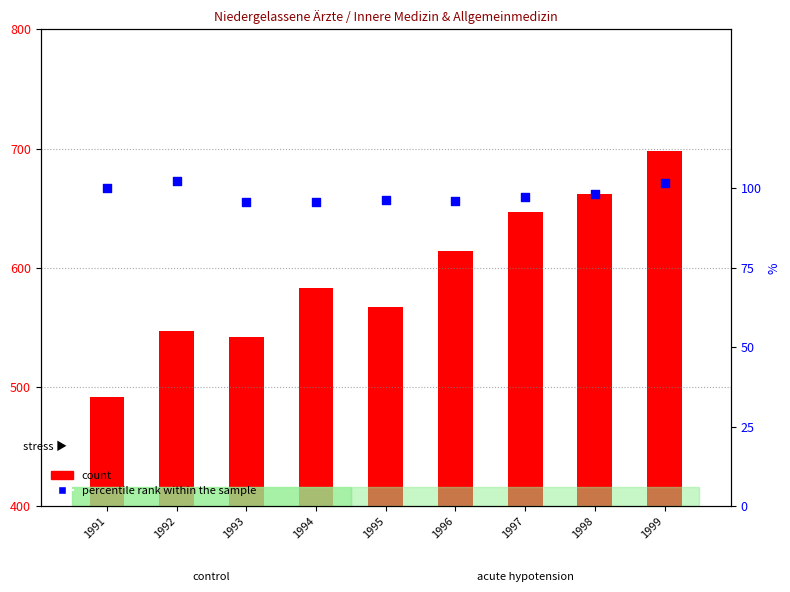

Is the value of percentile rank within the sample at 1997 greater than the value of count at 1993?

No